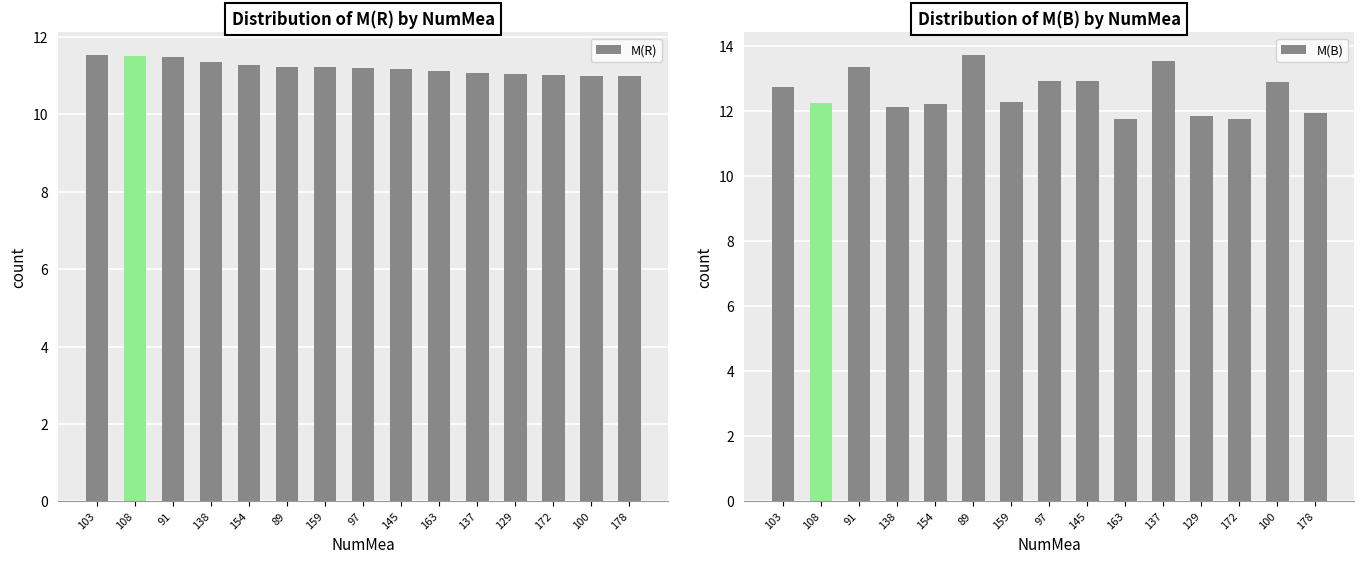

Which series has the largest range (max minus min)?

M(B)